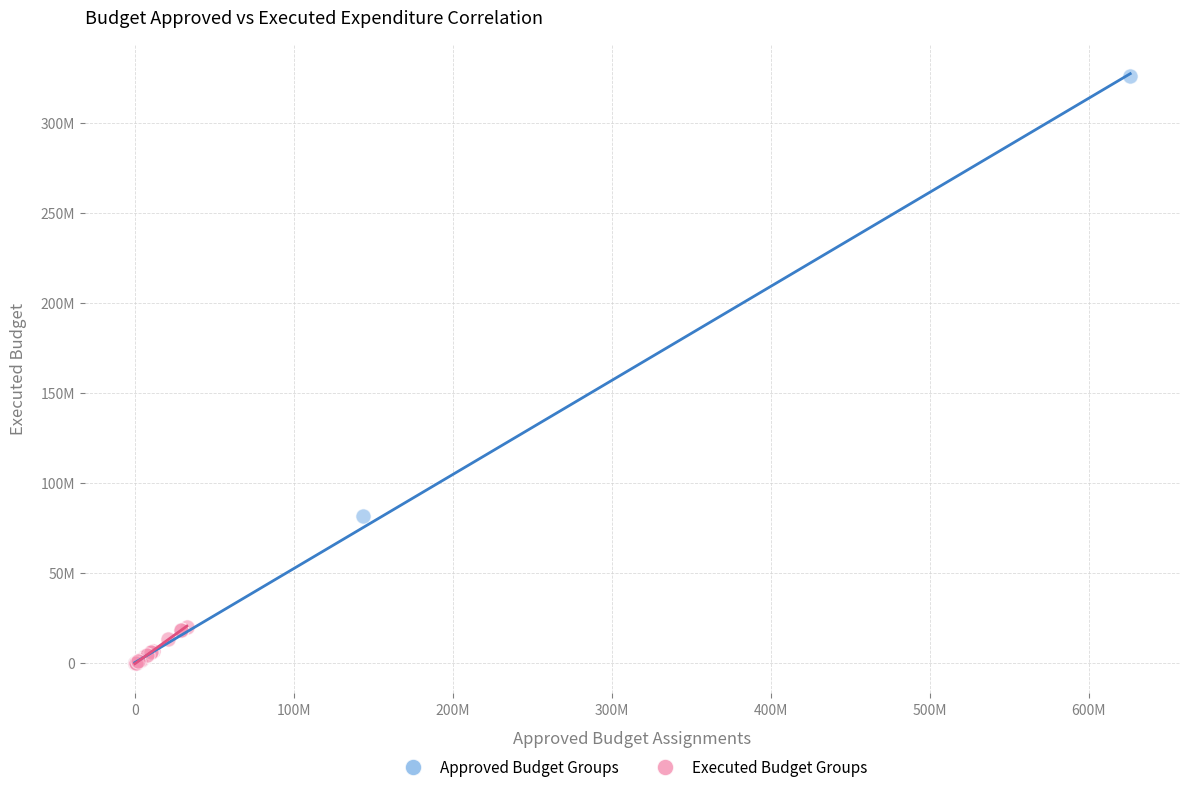

Which series has the largest Y range (max minus min)?

Approved Budget Groups